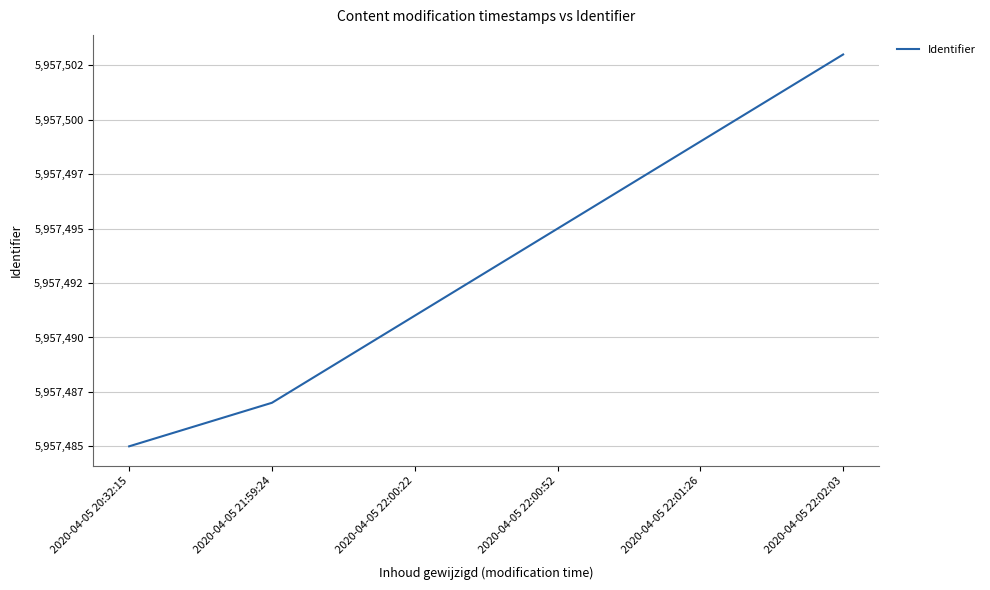

What is the value of the 5th point from the left?

5957499